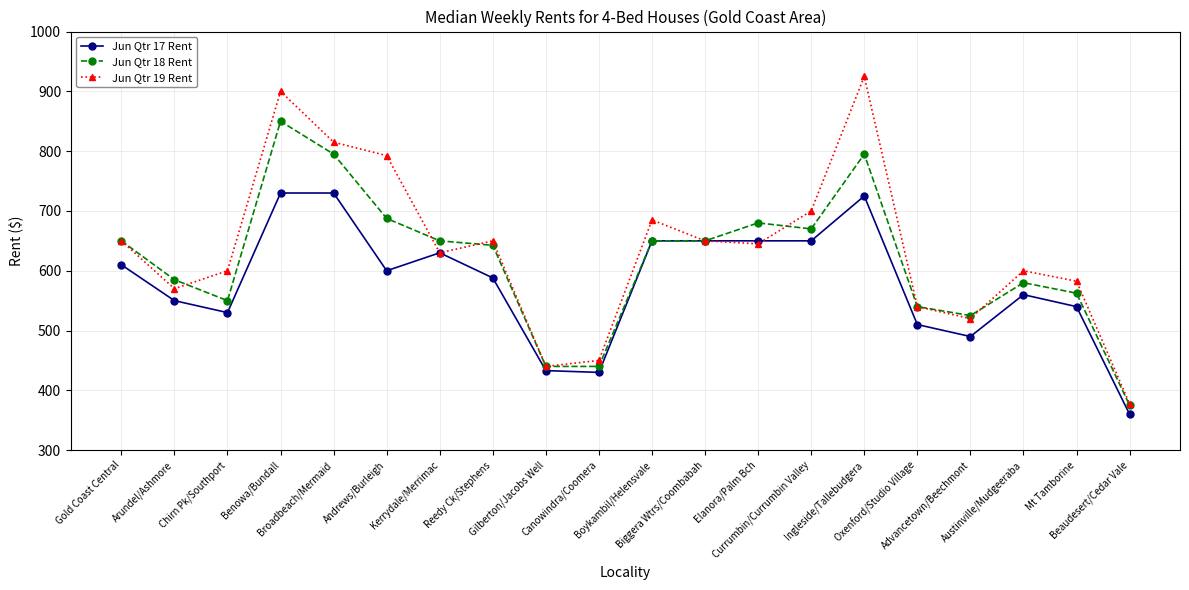

List the series in order of their overall mean, highest first.

Jun Qtr 19 Rent, Jun Qtr 18 Rent, Jun Qtr 17 Rent